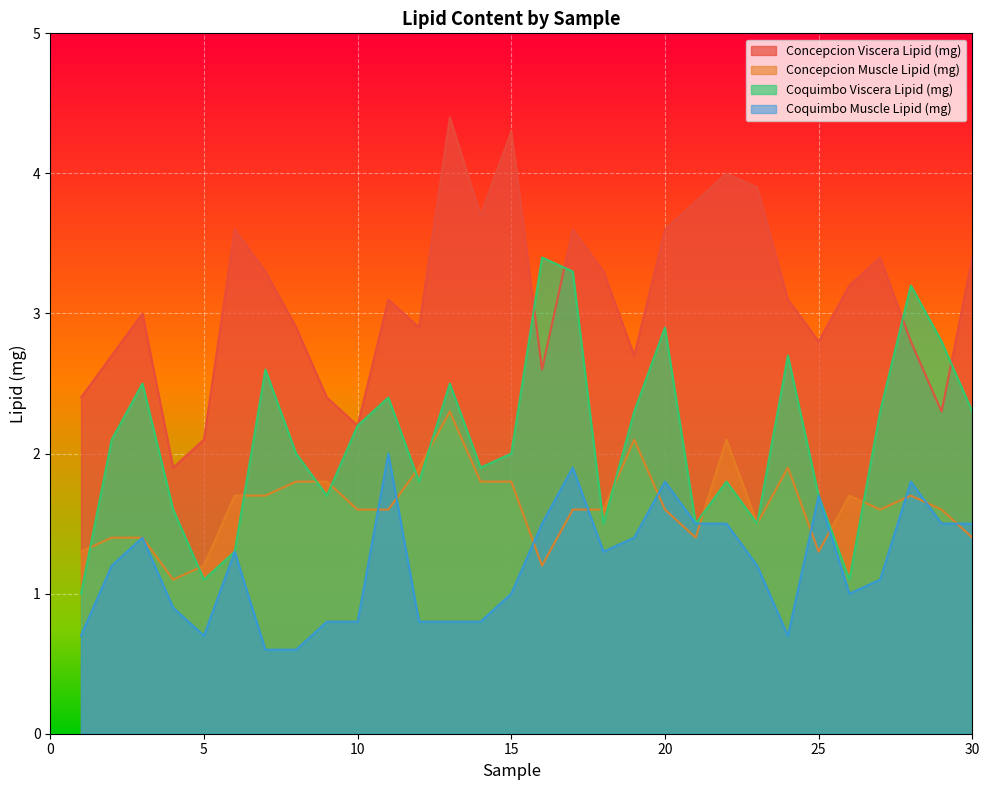

Is it true that Coquimbo Viscera Lipid (mg) equals 2.5 at 3?

True